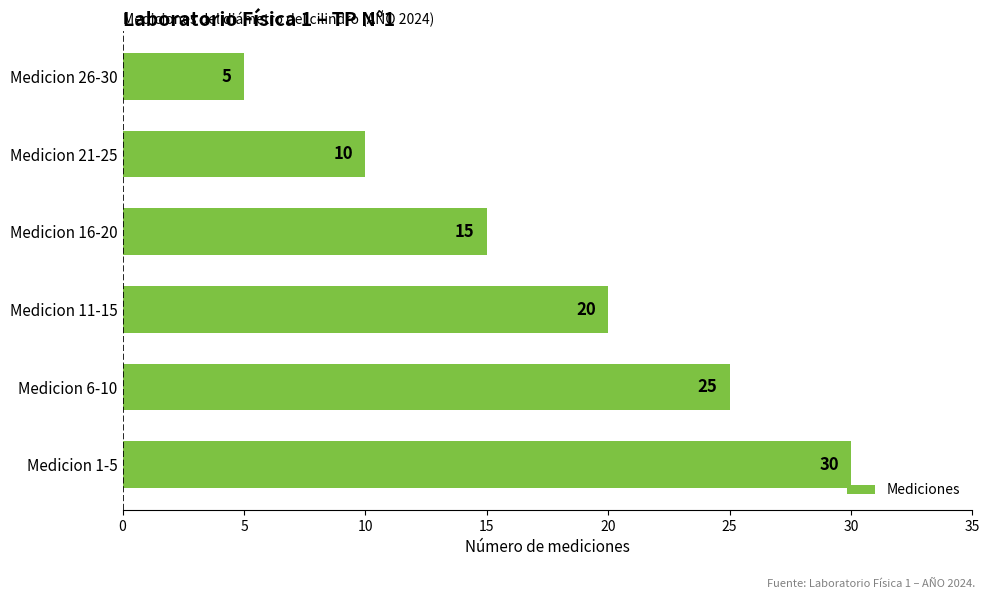

What is the change in value from Medicion 6-10 to Medicion 26-30?

-20